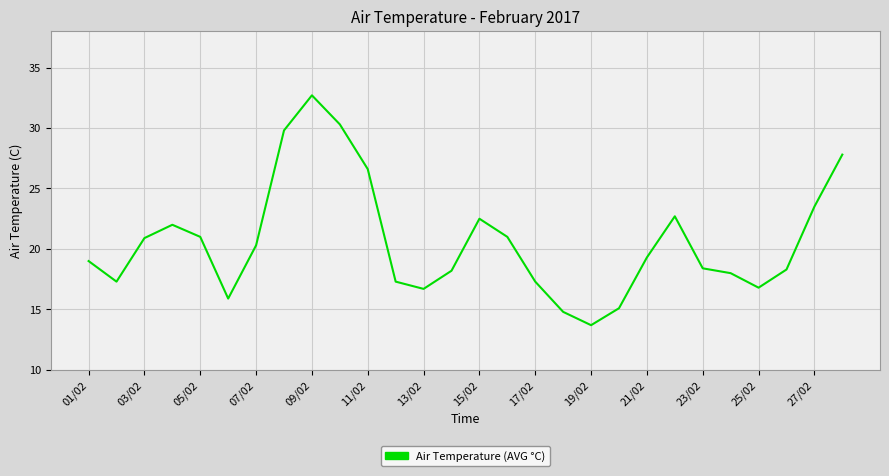

What is the difference between the maximum and minimum values?

19.0